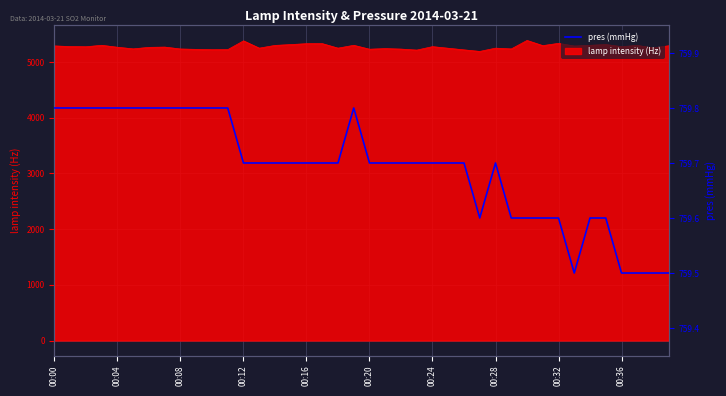

Reading left to right, transcribe all the data shown in this chart.

759.8	759.8	759.8	759.8	759.8	759.8	759.8	759.8	759.8	759.8	759.8	759.8	759.7	759.7	759.7	759.7	759.7	759.7	759.7	759.8	759.7	759.7	759.7	759.7	759.7	759.7	759.7	759.6	759.7	759.6	759.6	759.6	759.6	759.5	759.6	759.6	759.5	759.5	759.5	759.5